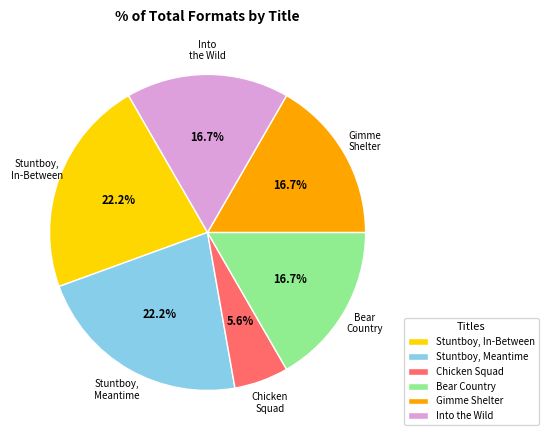

What is the smallest slice in the pie chart?

Chicken Squad